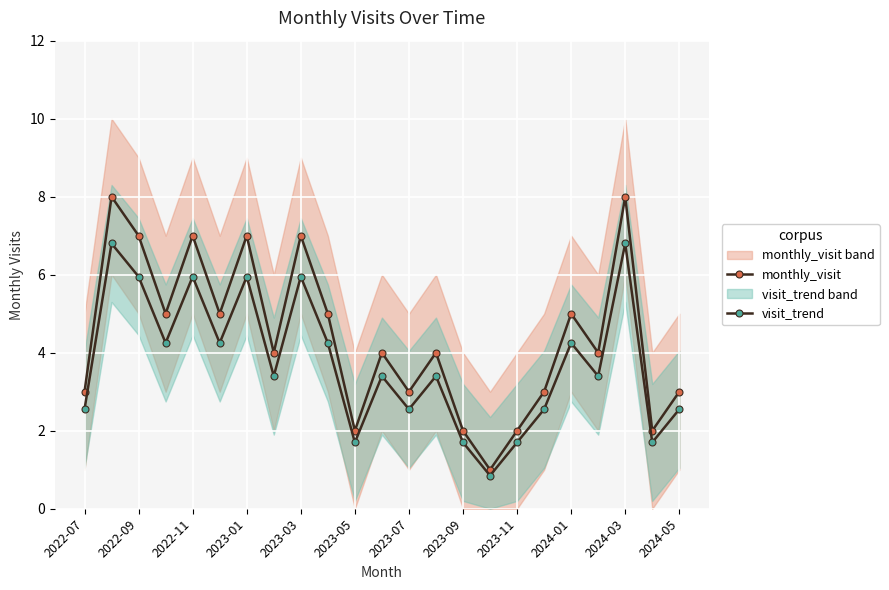

What position from the right is 19?

4